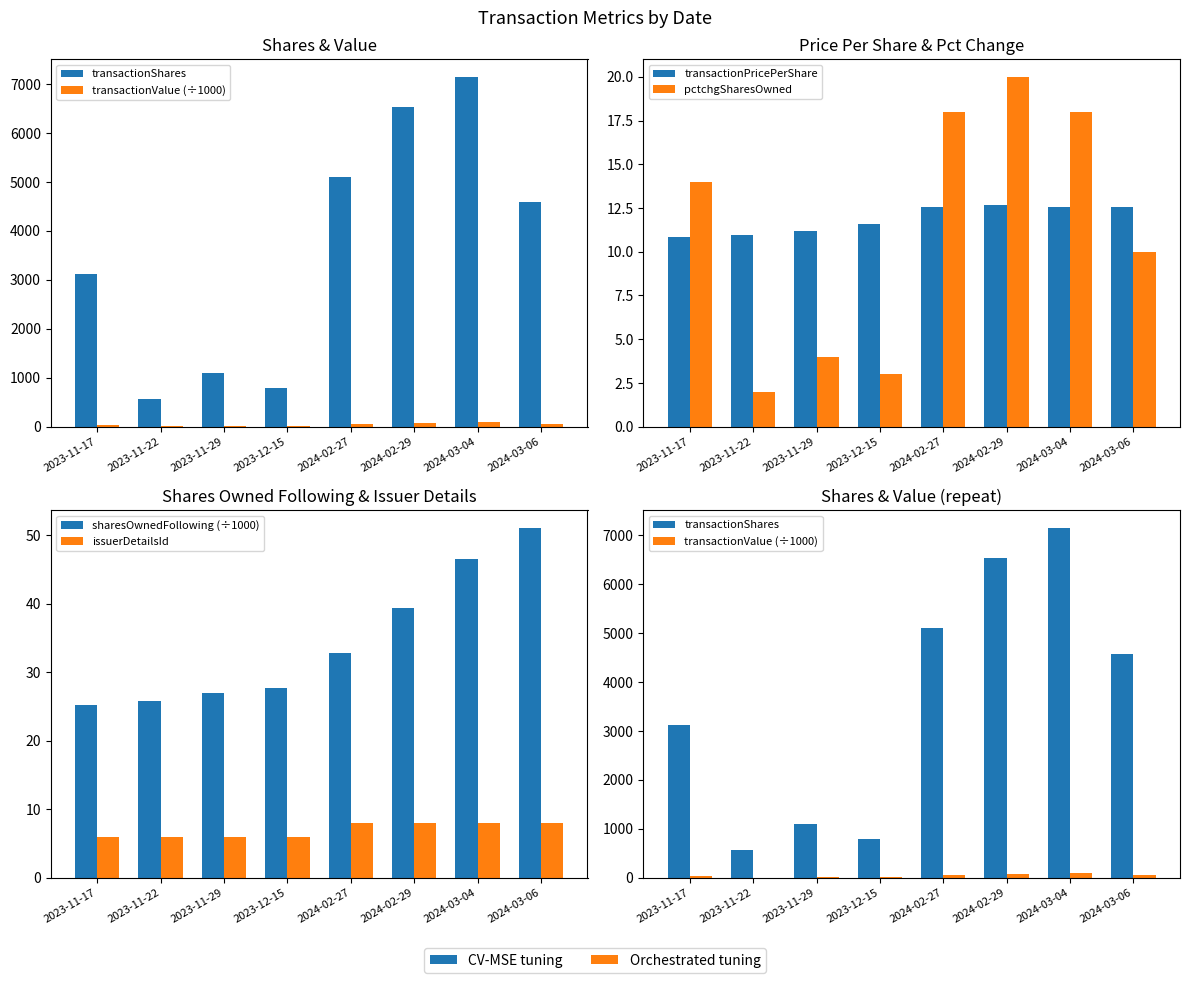

What position from the left is 2023-11-29?

3